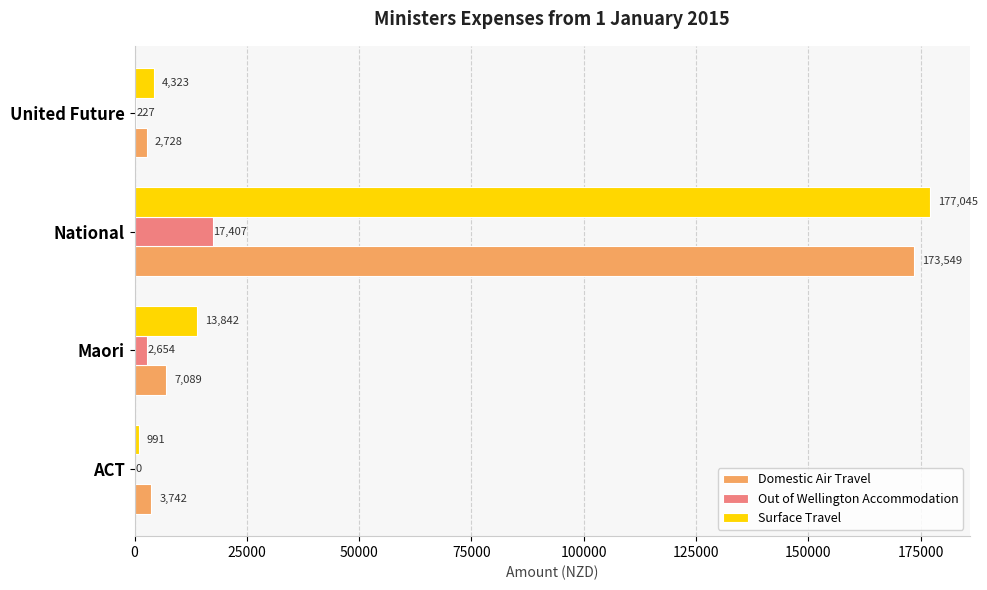

At which category does the chart reach its peak across all series?

National